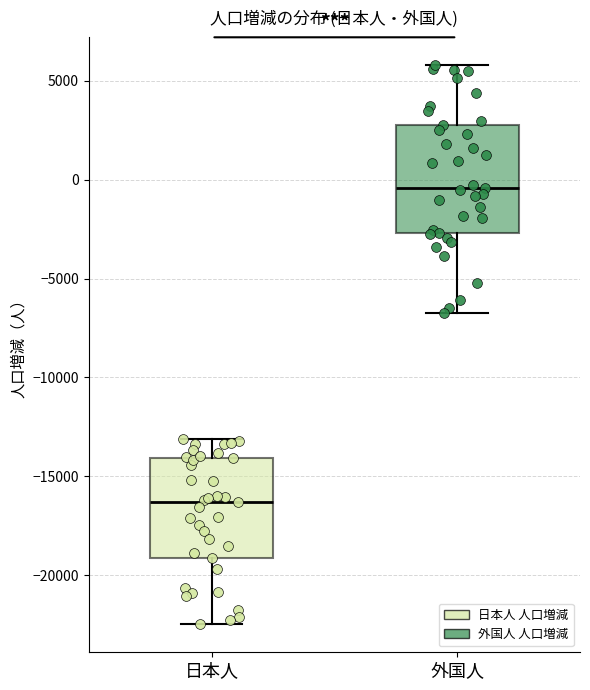

Where does the upper whisker of the box for 外国人 end on the y-axis? The values are not printed on the chart, so give them approximately, as read against the axis.

6000